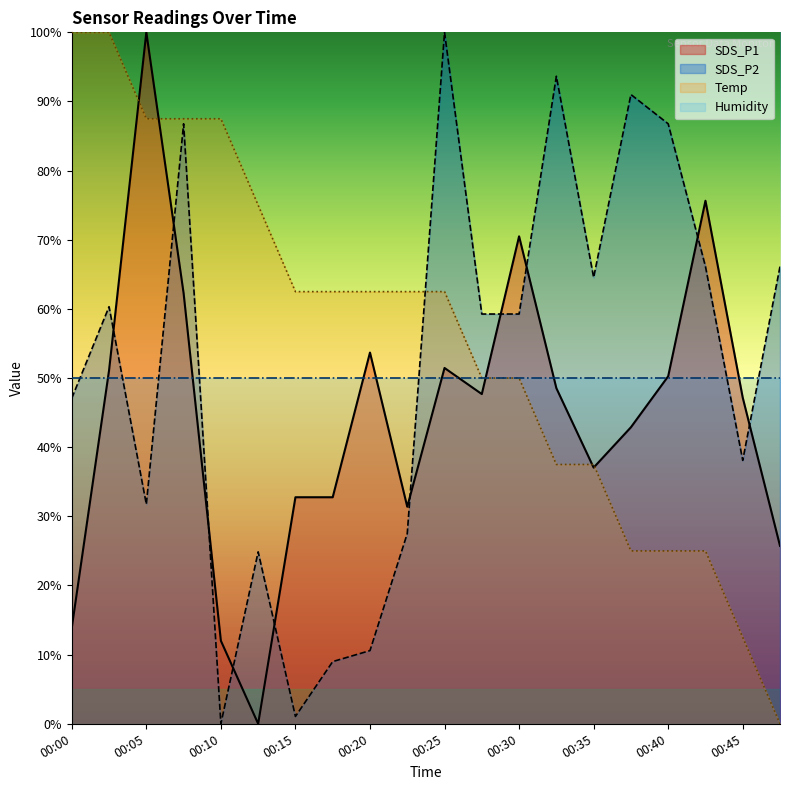

What is the spread (max minus min) of values at 00:20?

51.9